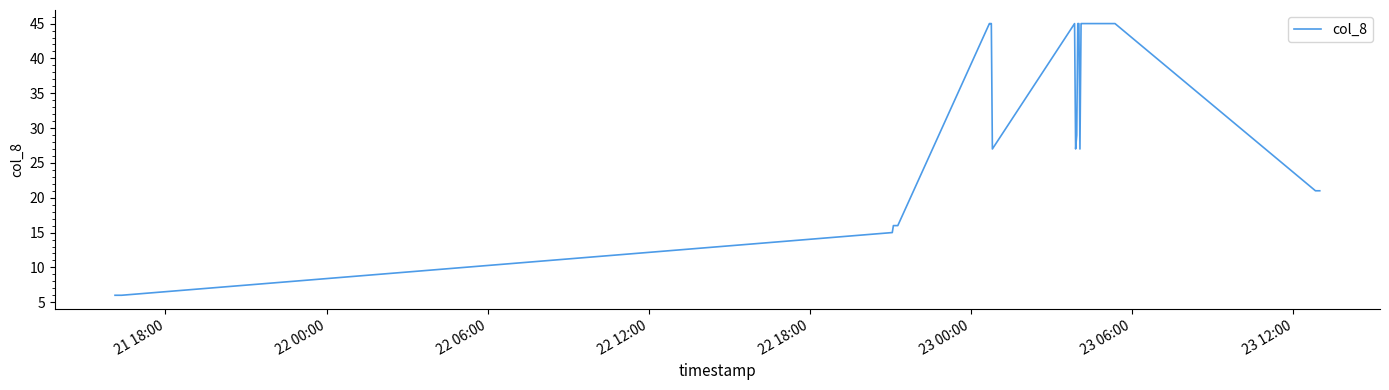

What is the minimum value shown in the chart?

6